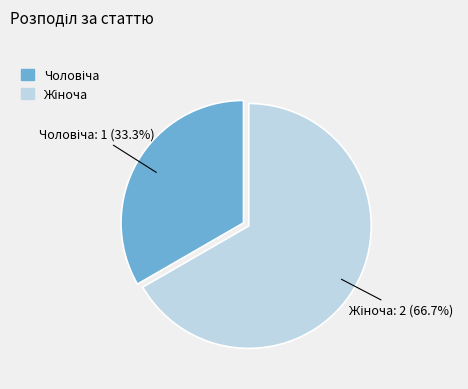

Does any single category account for the majority?

Yes